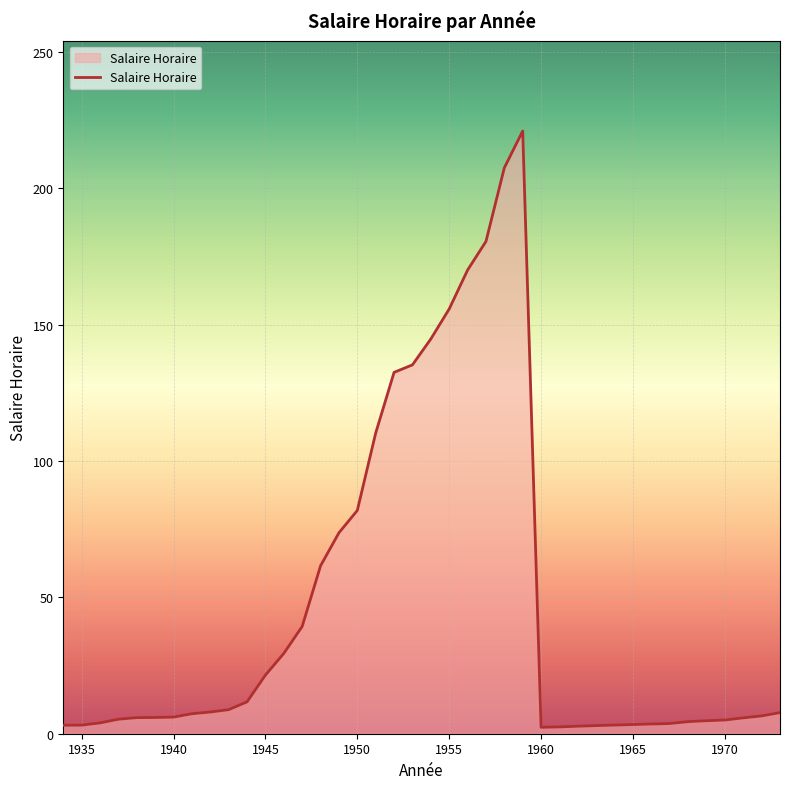

Rank the categories by value from lowest to highest.

1960, 1961, 1962, 1963, 1934, 1935, 1964, 1965, 1966, 1967, 1936, 1968, 1969, 1970, 1937, 1971, 1938, 1939, 1940, 1972, 1941, 1973, 1942, 1943, 1944, 1945, 1946, 1947, 1948, 1949, 1950, 1951, 1952, 1953, 1954, 1955, 1956, 1957, 1958, 1959